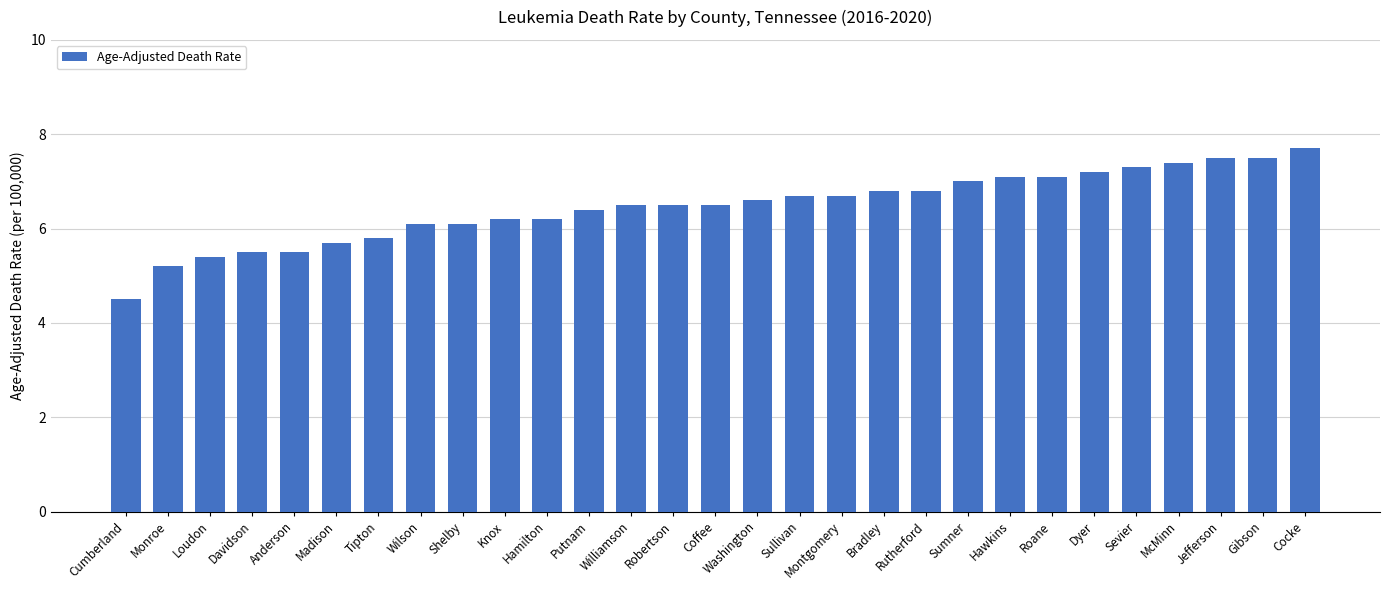

How many values exceed 6?

22